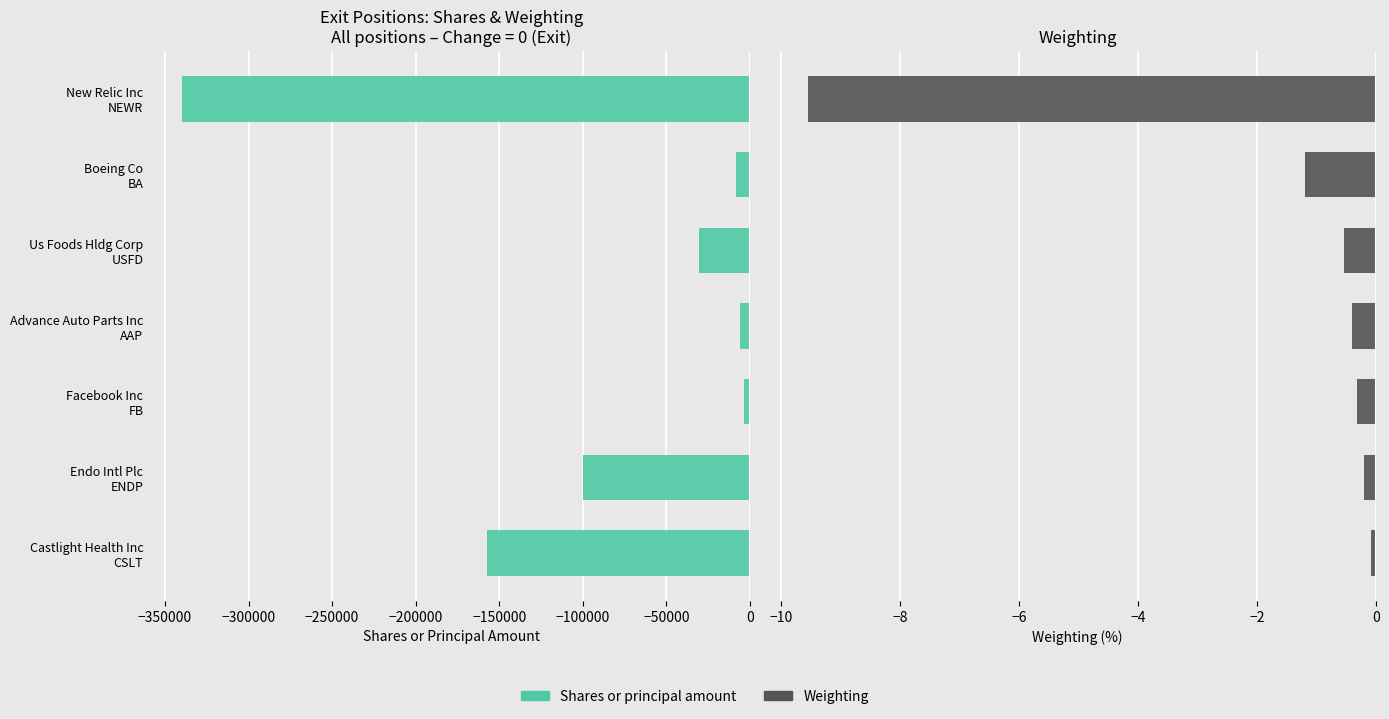

What is the average value of the Shares or principal amount series?

-92297.0